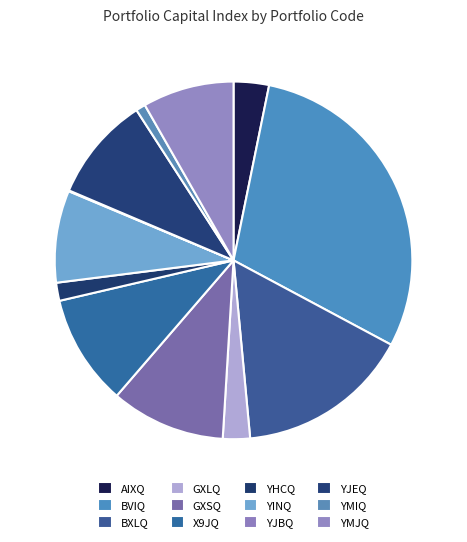

To the nearest percent, what is the difference between the largest and smallest slice percentages?

30%